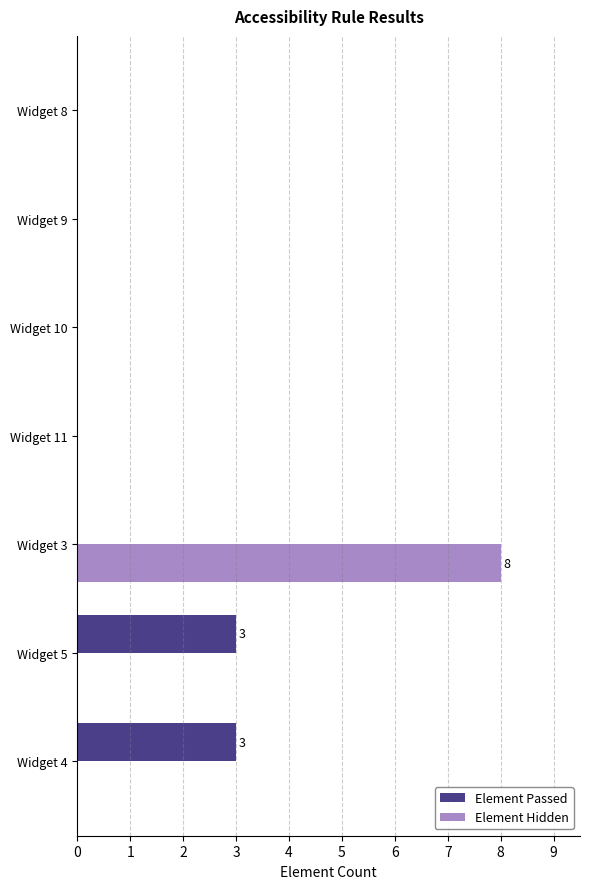

The Element Passed series shows 0 at Widget 10. True or false?

True